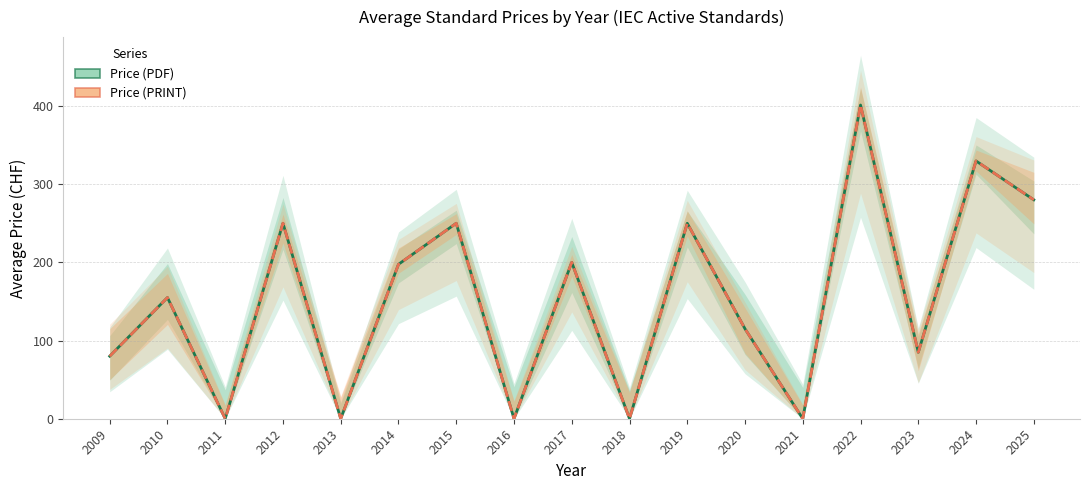

List the series in order of their peak value, lowest first.

Price (PDF), Price (PRINT)